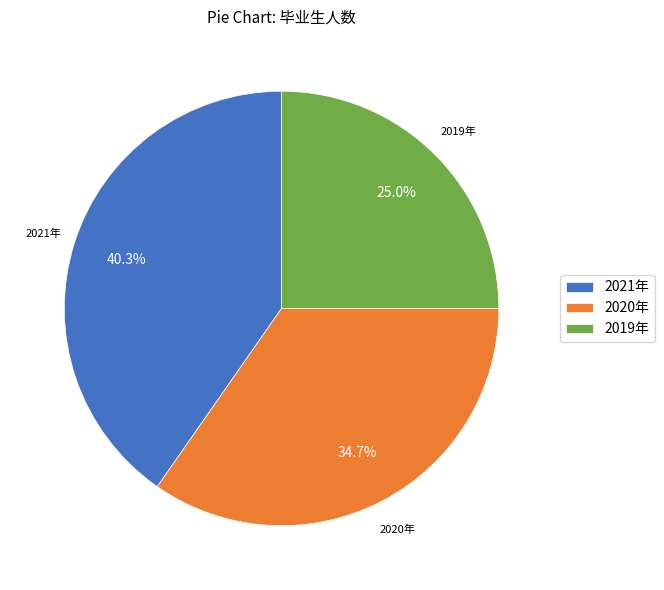

What is the ratio of the value at 2019年 to the value at 2021年?

0.6